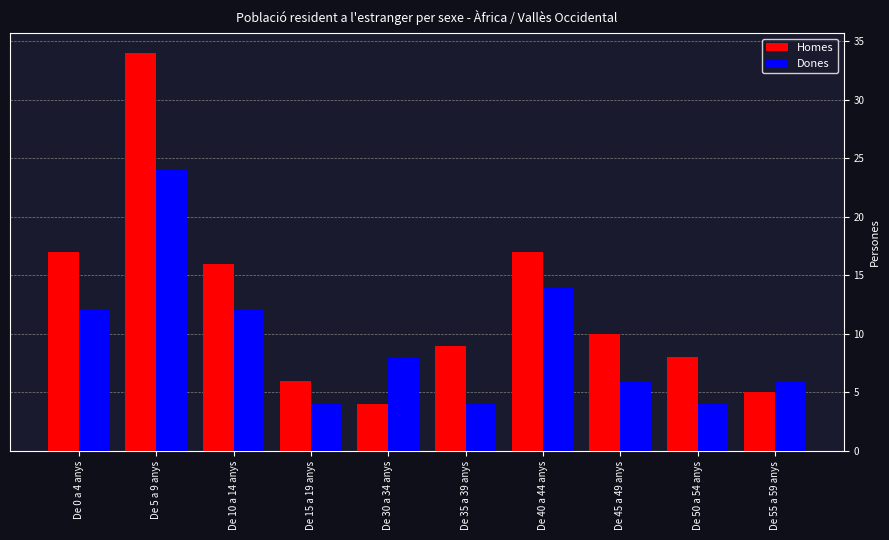

Reading left to right, what are all the values shown in this chart?

Homes: 17	34	16	6	4	9	17	10	8	5
Dones: 12	24	12	4	8	4	14	6	4	6